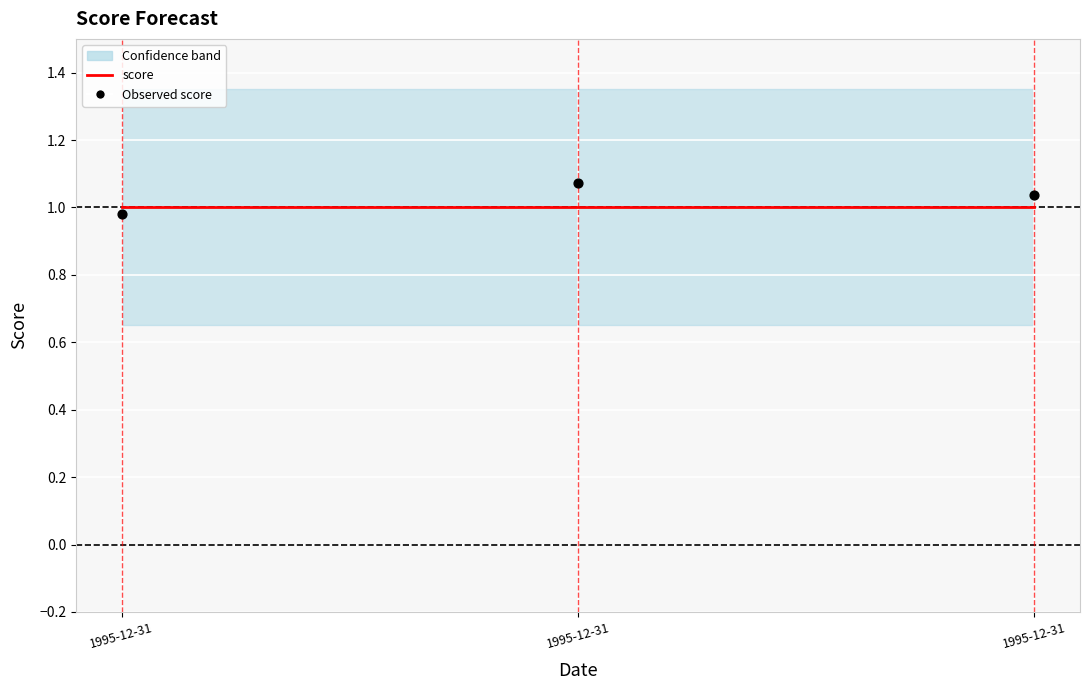

At which category is the sum across all series the highest?

1995-12-31